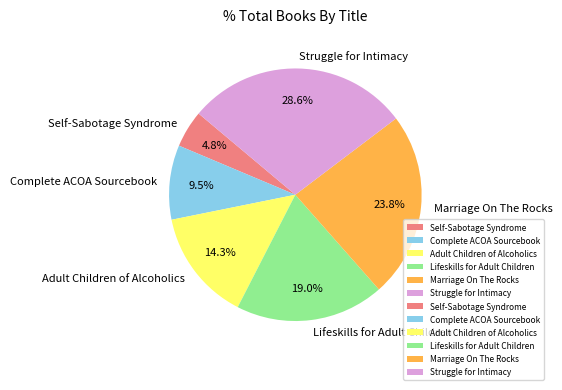

Count the number of slices in the pie.

6